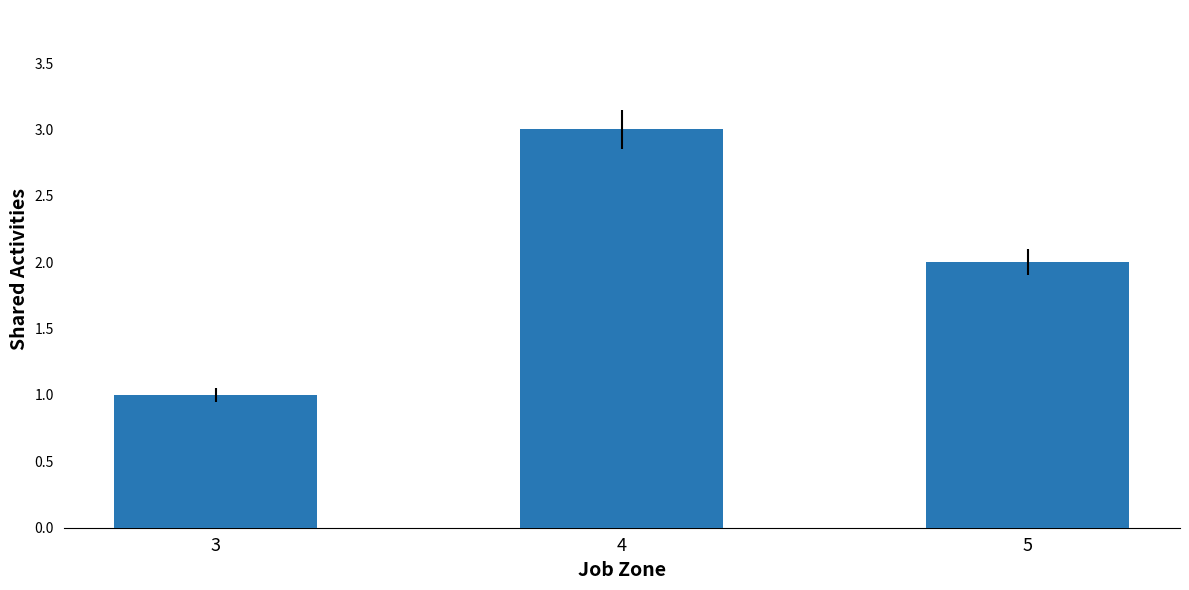

What is the sum of the values at 5 and 4?

5